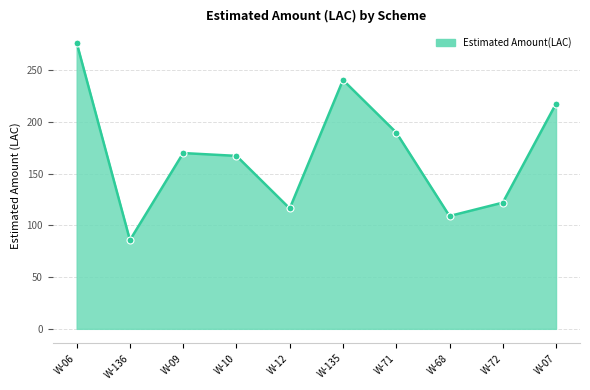

Approximately how many times larger is the value at W-136 compared to W-135?

0.4